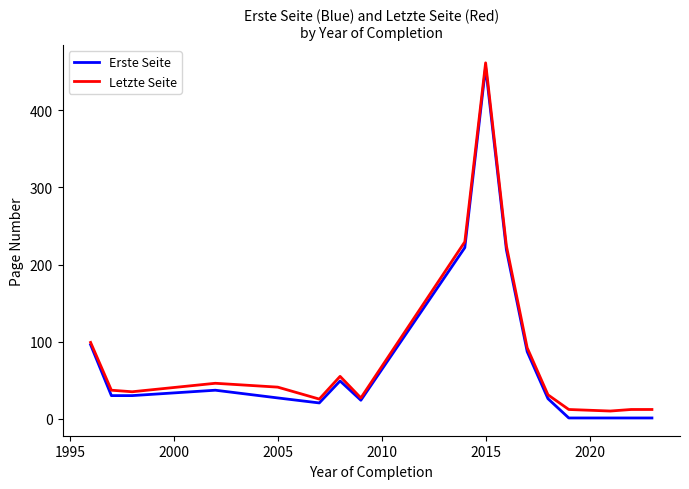

What is the difference between the maximum and second lowest values in the Letzte Seite series?

449.7